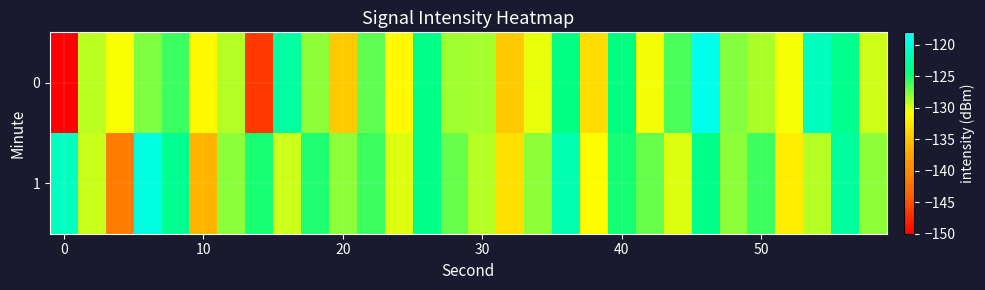

Reading left to right, list all the values displayed in this chart.

0: -220.6	-129.1	-130.7	-127.6	-125.9	-131.2	-128.9	-146.3	-122.8	-128.0	-134.5	-126.8	-131.1	-123.9	-128.4	-128.5	-134.6	-130.2	-124.3	-133.2	-124.4	-130.5	-126.3	-119.0	-127.7	-128.7	-130.6	-121.3	-123.8	-129.6
1: -121.2	-129.4	-141.3	-119.6	-123.4	-136.1	-127.9	-125.1	-129.5	-125.2	-128.0	-126.0	-130.0	-124.0	-127.0	-129.0	-133.0	-128.0	-122.0	-131.0	-125.0	-127.0	-130.0	-124.0	-128.0	-126.0	-132.0	-129.0	-123.0	-128.0